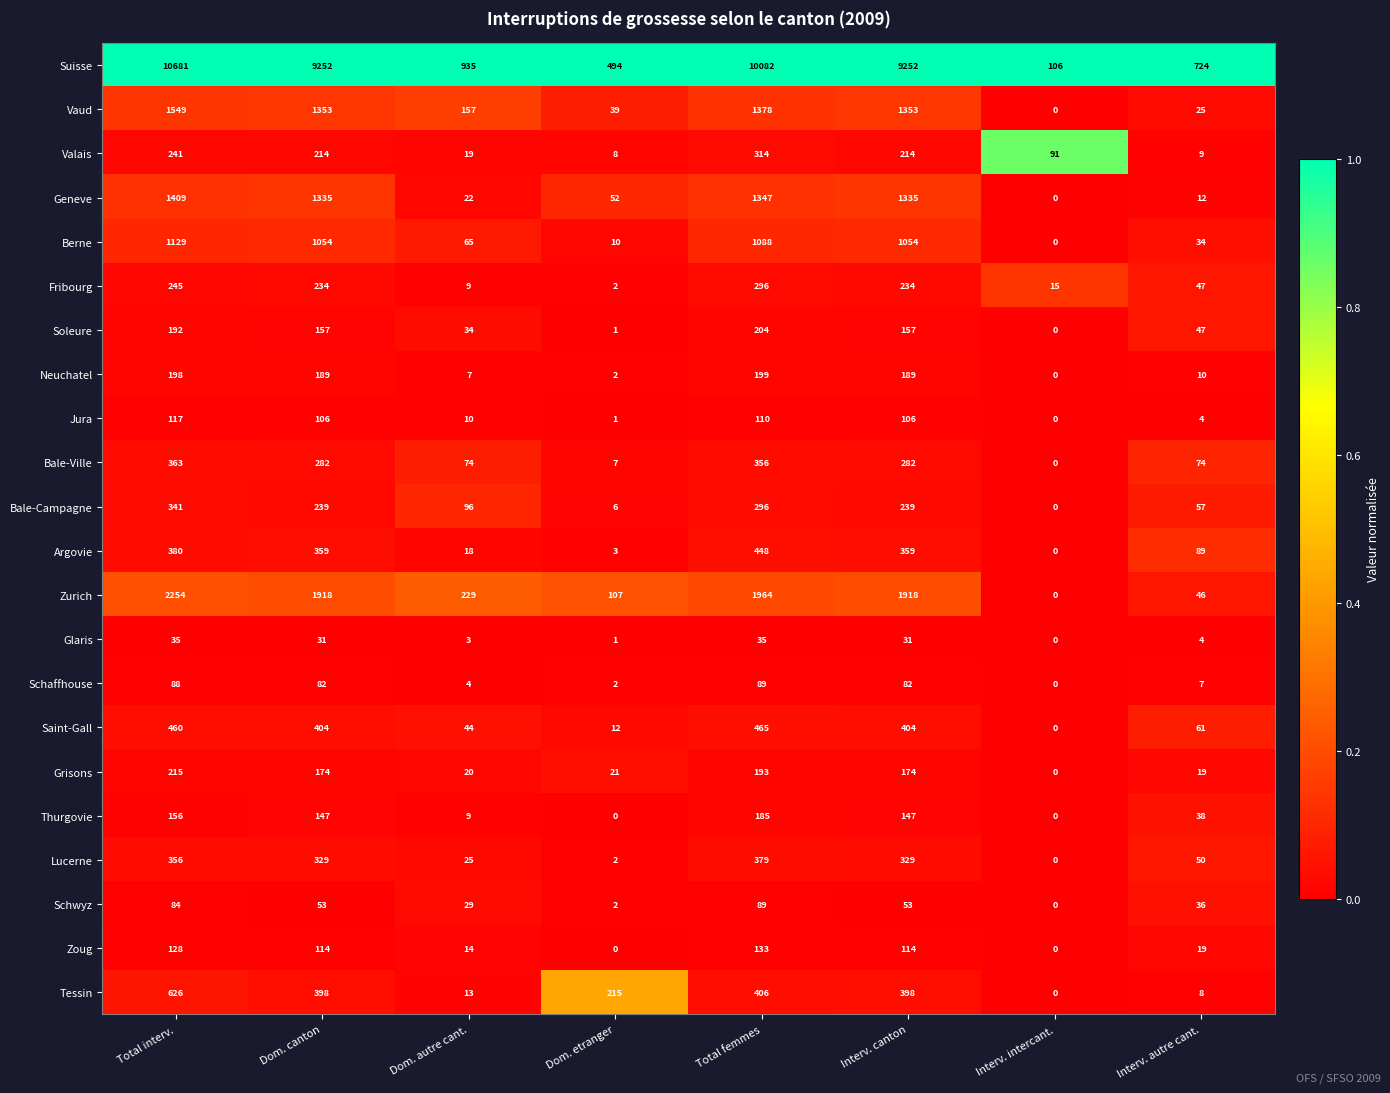

What is the spread (max minus min) of values at Dom. etranger?

494